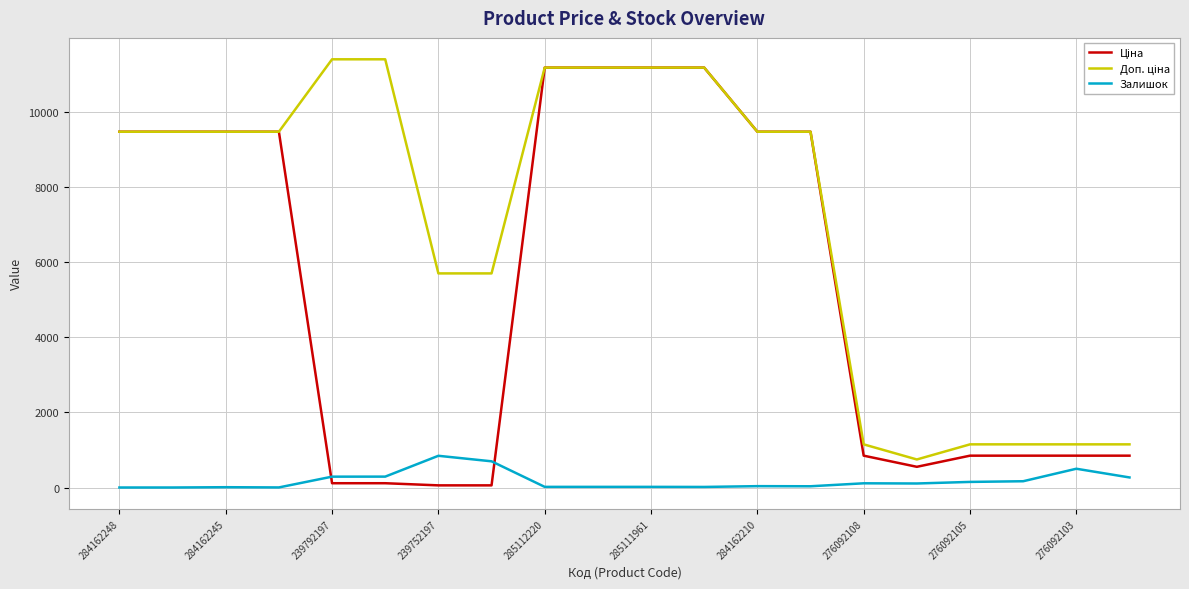

What is the greatest value displayed?

11410.0